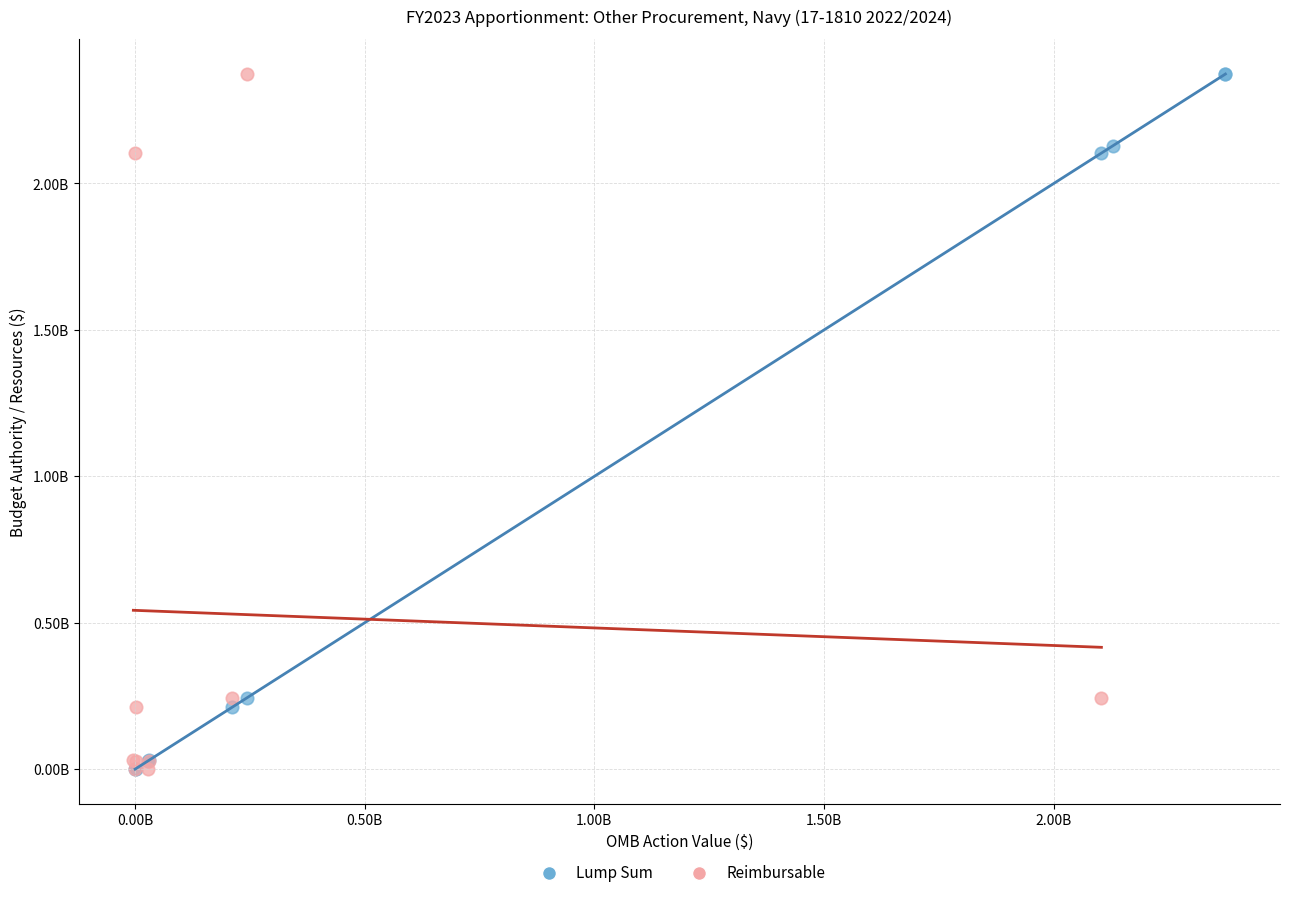

What are all the series names shown in the legend?

Lump Sum, Reimbursable